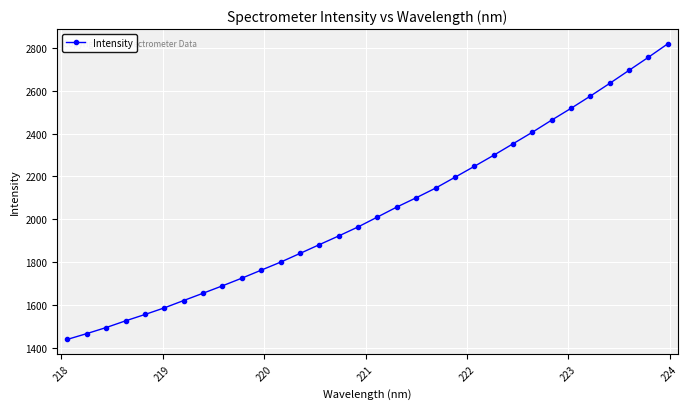

True or false: there are more than 2 points higher than both neighbors.

False